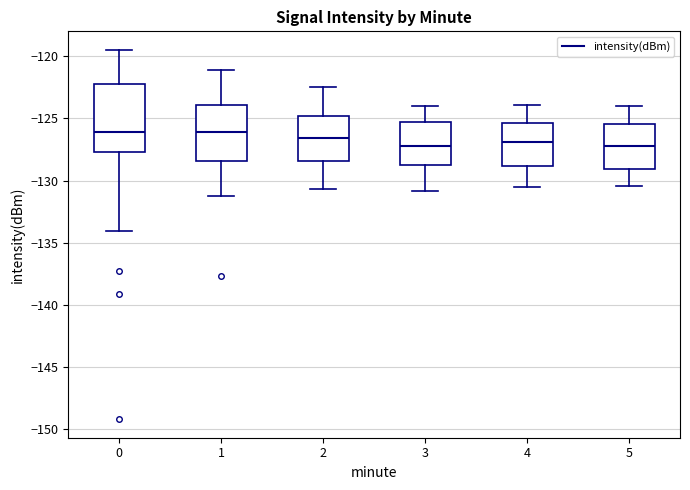

Reading left to right, read every box against the y-axis: the position of its median line, the range the box covers, and the ends of its whiskers. The values are not printed on the chart, so give them approximately, as read against the axis.

0: median -126.0, box -127.5 to -122.0, whiskers -134.0 to -119.5
1: median -126.0, box -128.5 to -124.0, whiskers -131.0 to -121.0
2: median -126.5, box -128.5 to -125.0, whiskers -130.5 to -122.5
3: median -127.0, box -128.5 to -125.0, whiskers -131.0 to -124.0
4: median -127.0, box -129.0 to -125.5, whiskers -130.5 to -124.0
5: median -127.0, box -129.0 to -125.5, whiskers -130.5 to -124.0